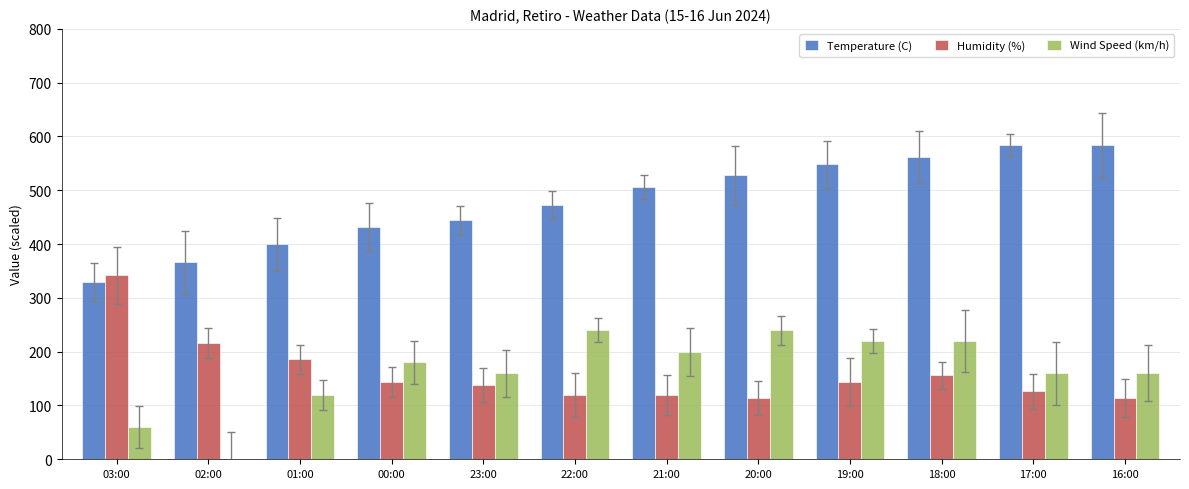

What is the highest value of the Humidity (%) series?

342